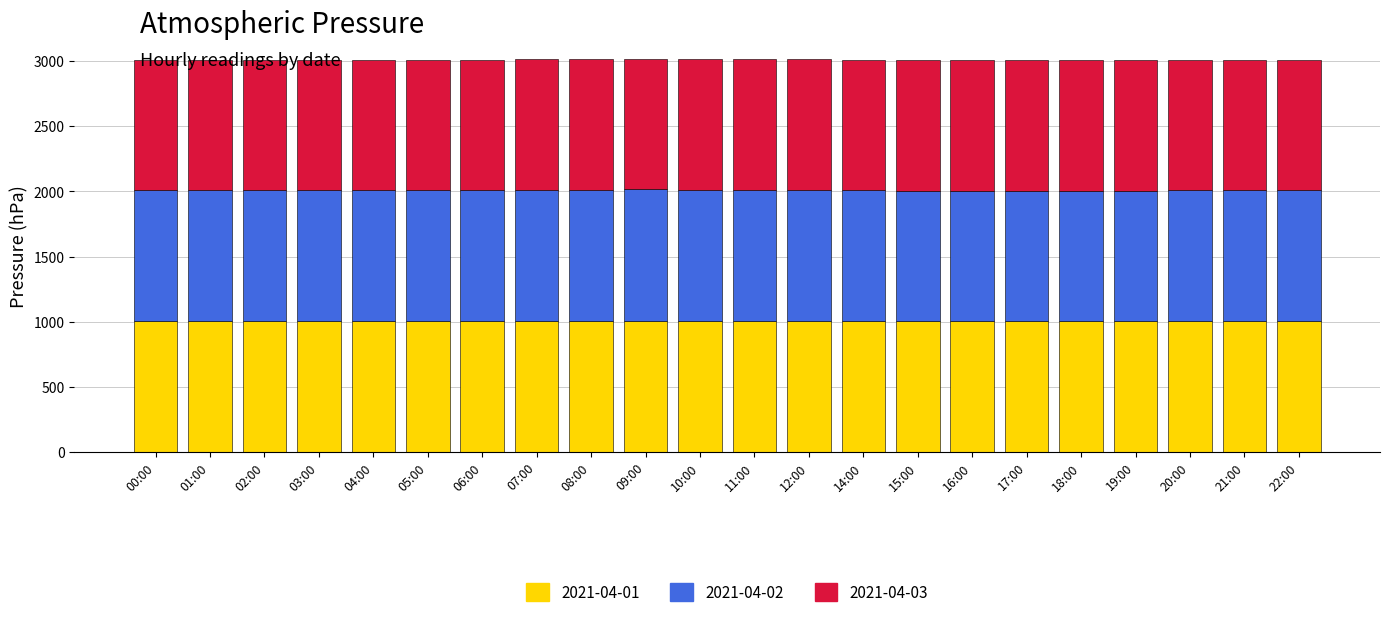

What is the sum of all 2021-04-01 values?

22110.1